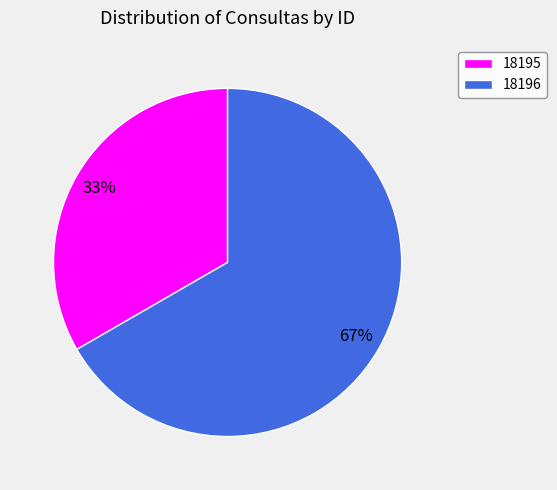

How many segments does this pie chart have?

2